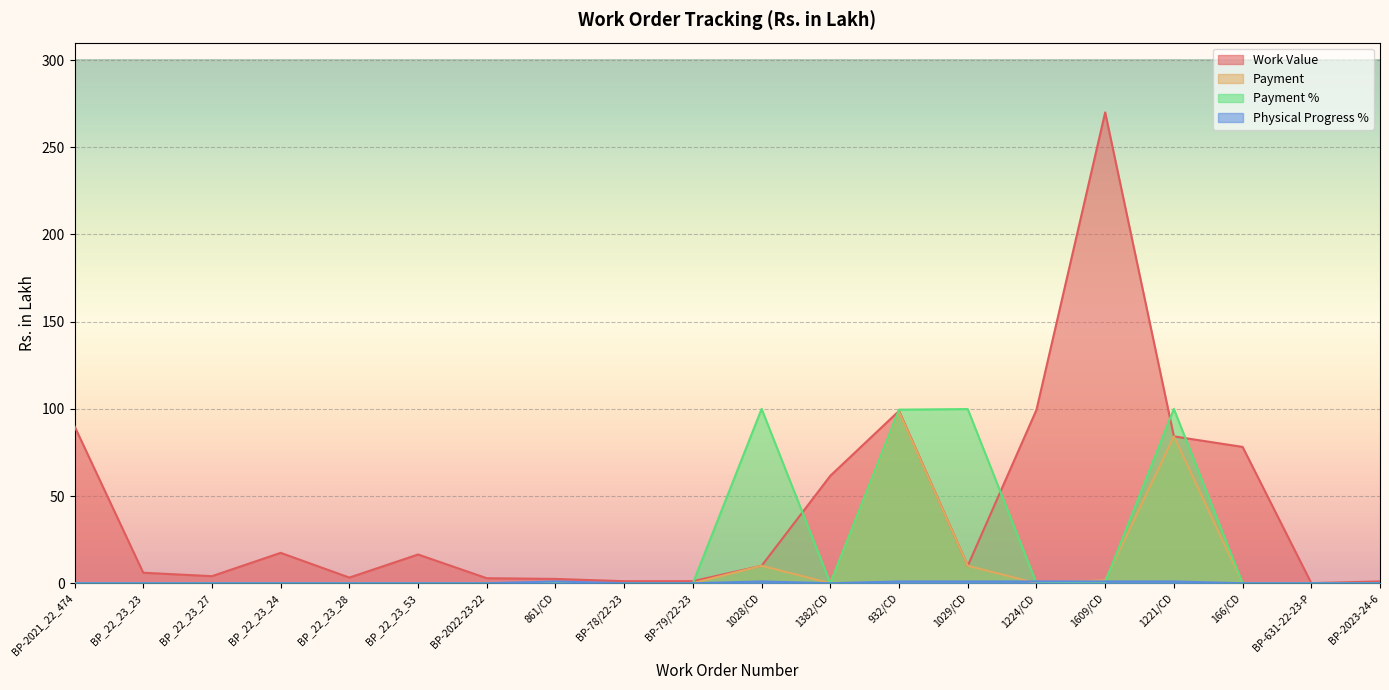

List the labels in order of Work Value value, largest first.

1609/CD, 1224/CD, 932/CD, BP-2021_22_474, 1221/CD, 166/CD, 1382/CD, BP_22_23_24, BP_22_23_53, 1028/CD, 1029/CD, BP_22_23_23, BP_22_23_27, BP_22_23_28, BP-2022-23-22, 861/CD, BP-78/22-23, BP-79/22-23, BP-2023-24-6, BP-631-22-23-P